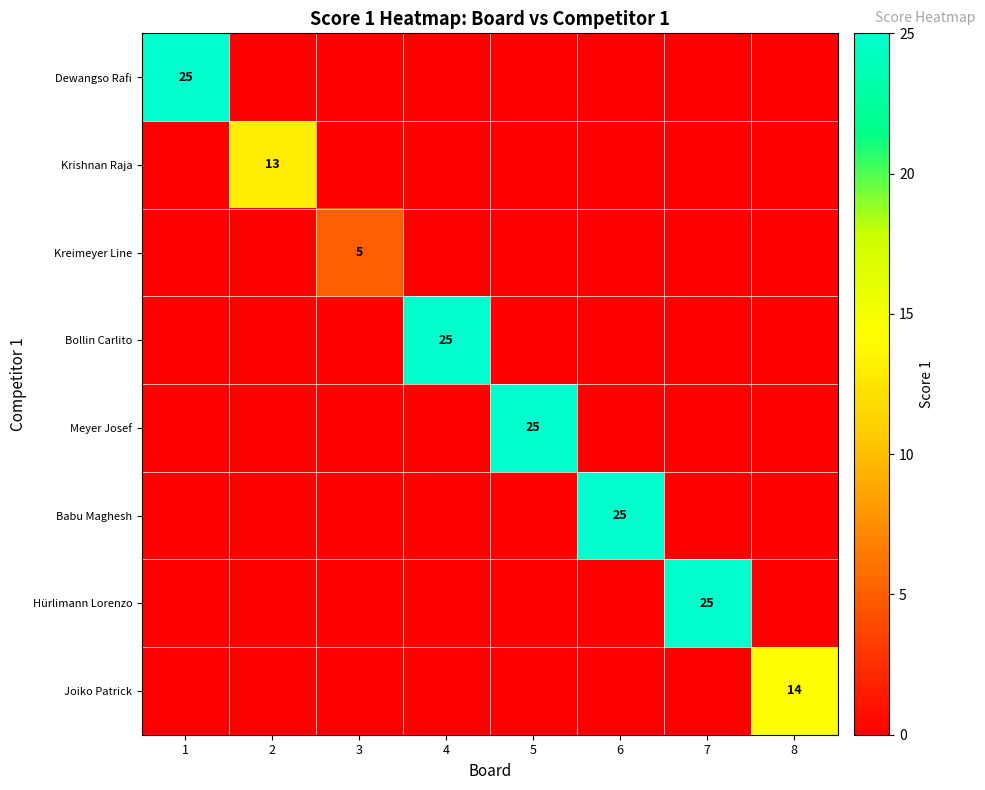

What is the highest value of the Meyer Josef series?

25